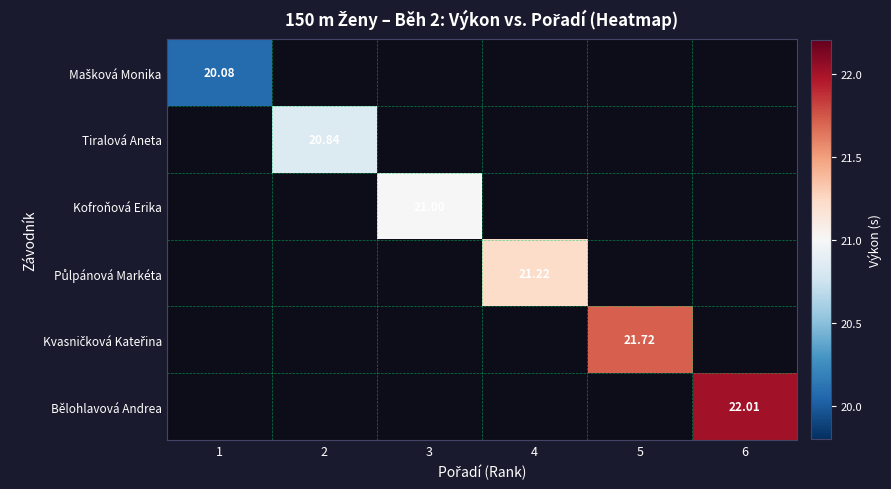

Count the number of data series in this chart.

6